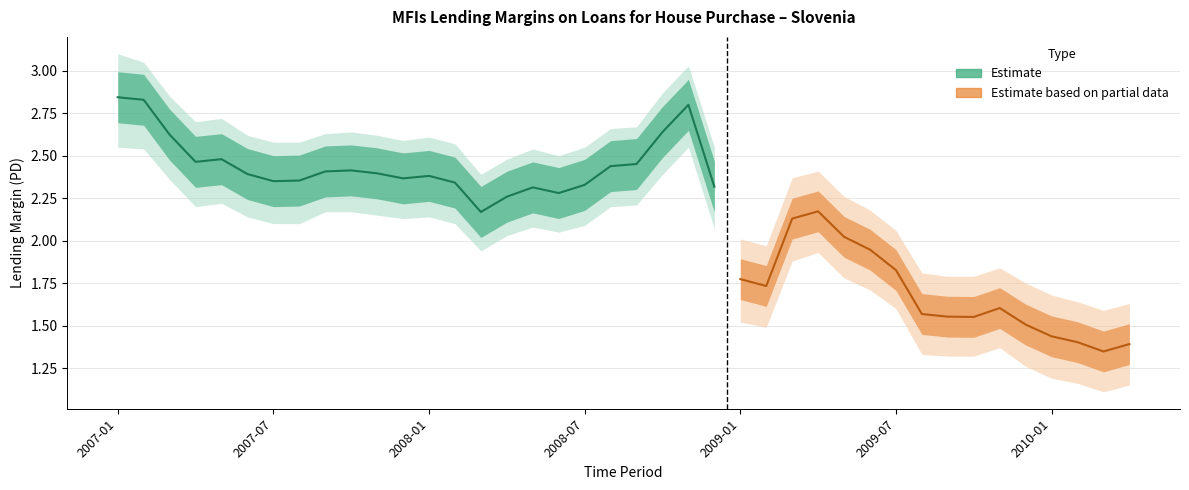

What is the label of the 2nd point from the right?

2010-03